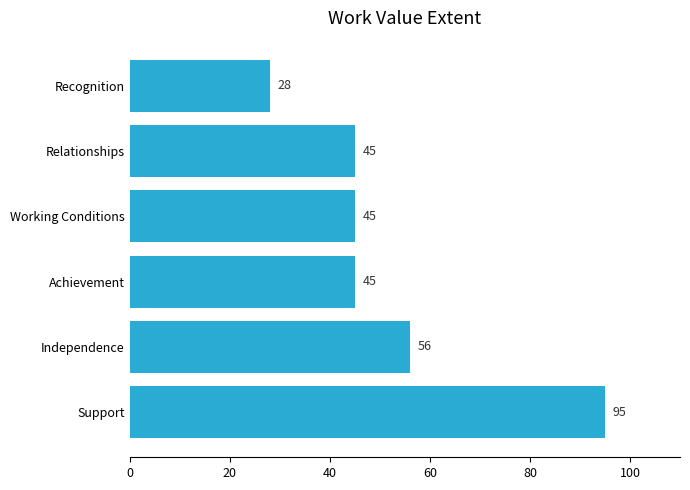

Which category has the lowest value across all series?

Recognition